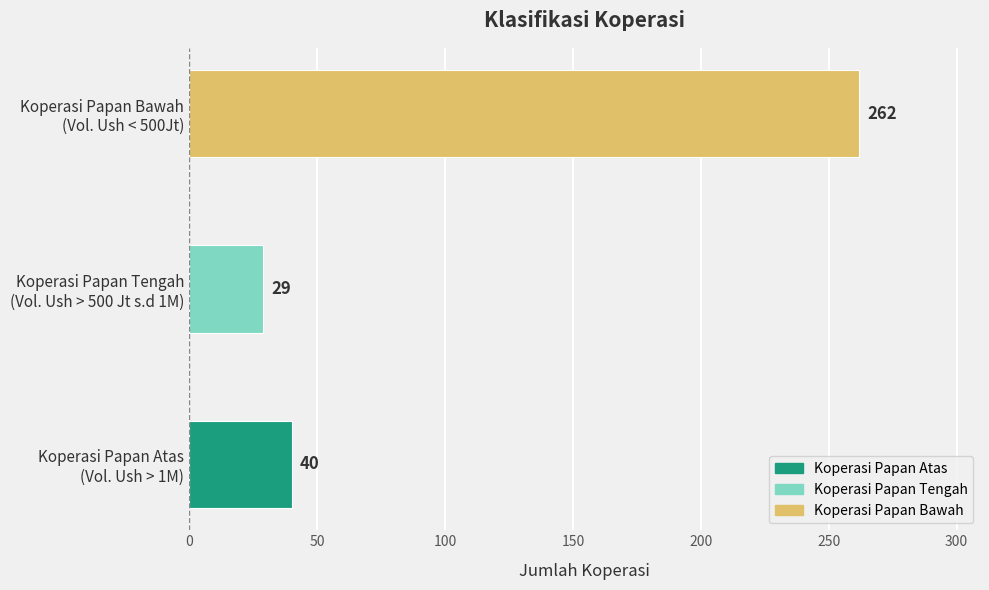

What is the greatest value displayed?

262